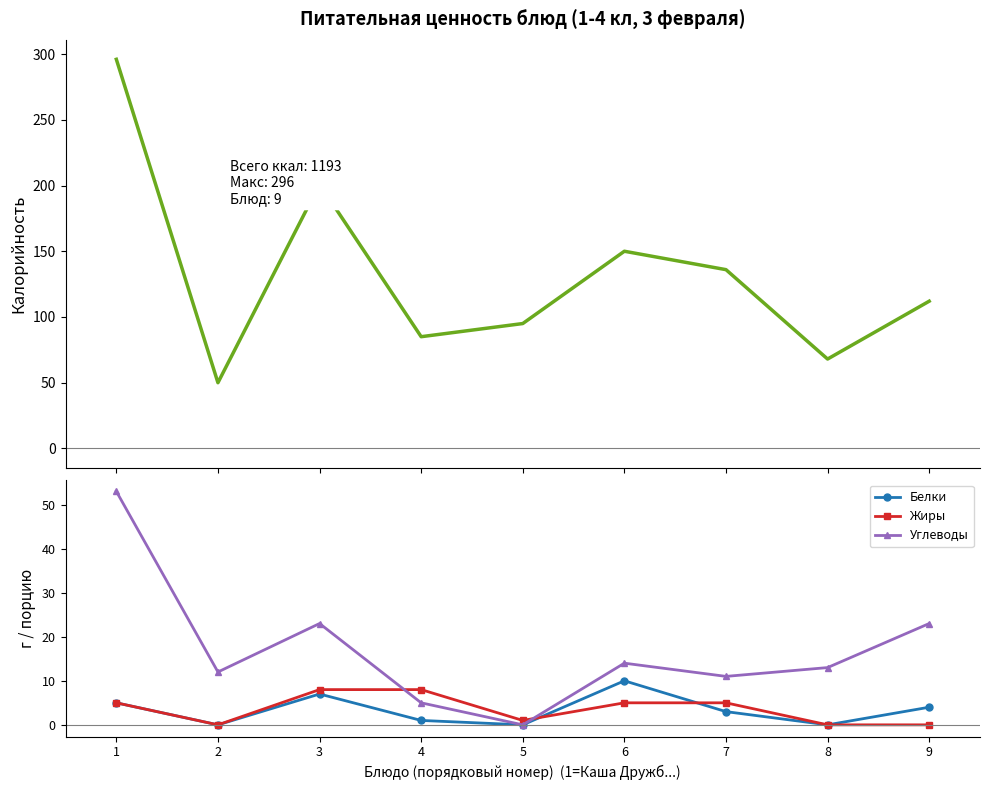

How many data points does each series have?

9